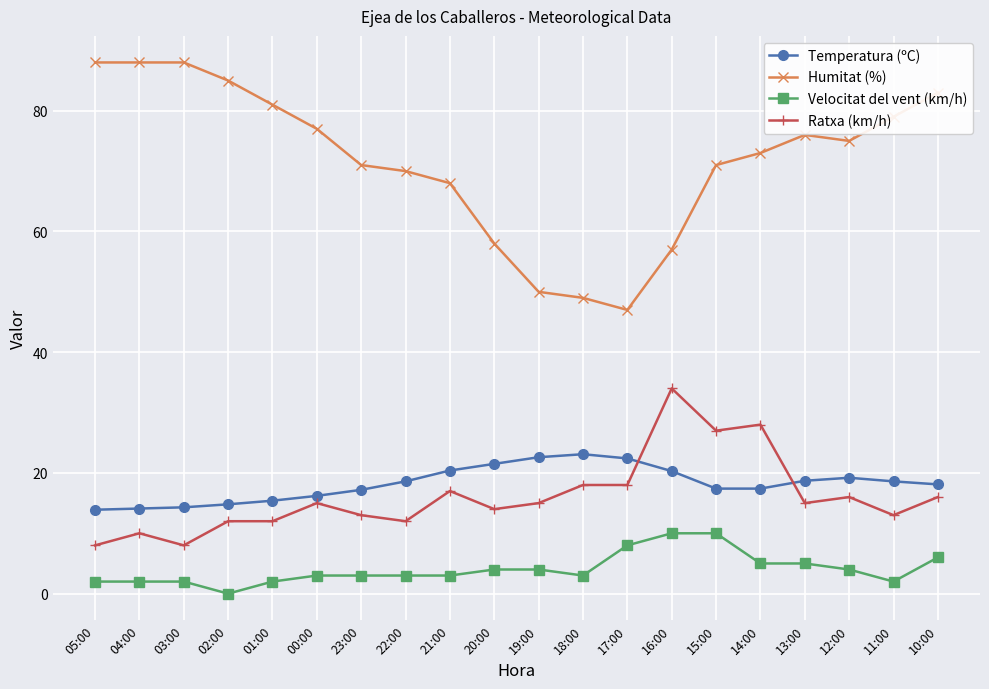

Where is the first local maximum for Ratxa (km/h)?

04:00